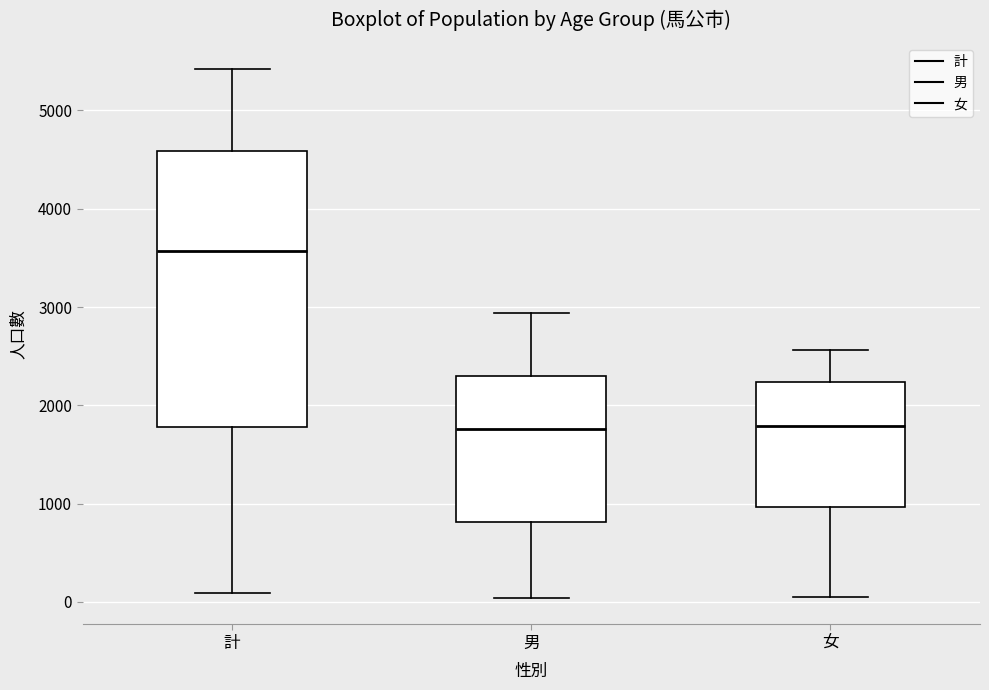

Reading left to right, read every box against the y-axis: the position of its median line, the range the box covers, and the ends of its whiskers. The values are not printed on the chart, so give them approximately, as read against the axis.

計: median 3600, box 1800 to 4600, whiskers 100 to 5400
男: median 1800, box 800 to 2300, whiskers 0 to 2900
女: median 1800, box 1000 to 2200, whiskers 100 to 2600